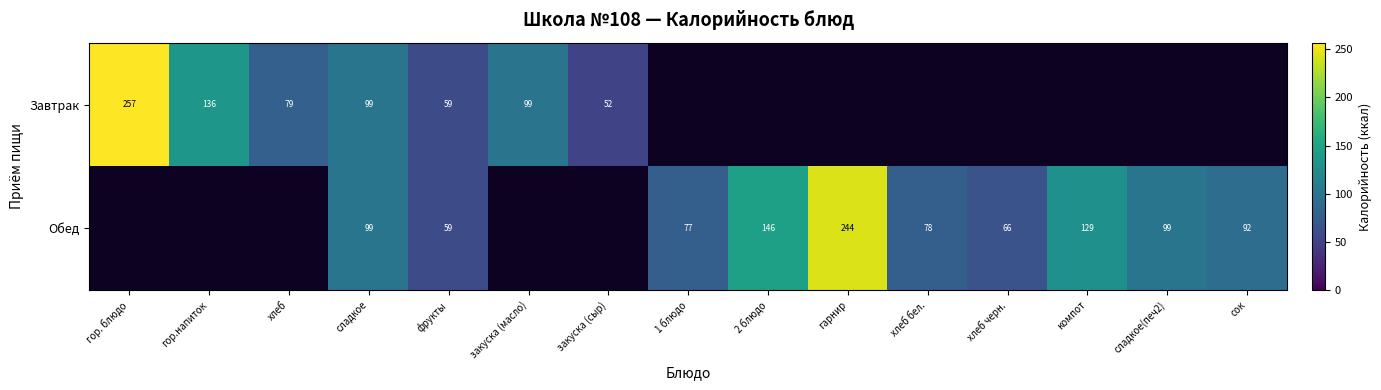

At how many categories does at least one series exceed 87?

9